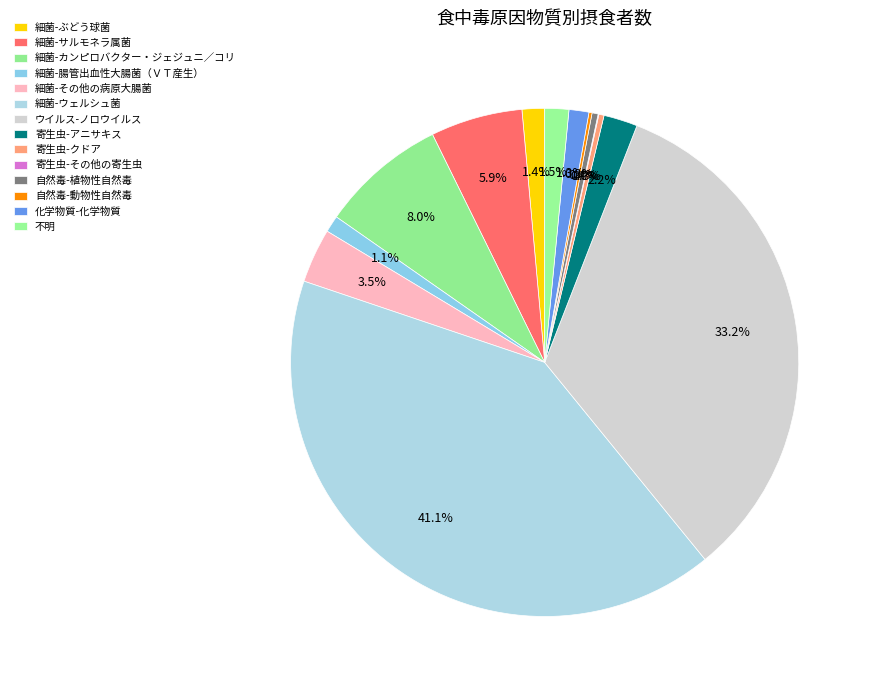

How many segments does this pie chart have?

14